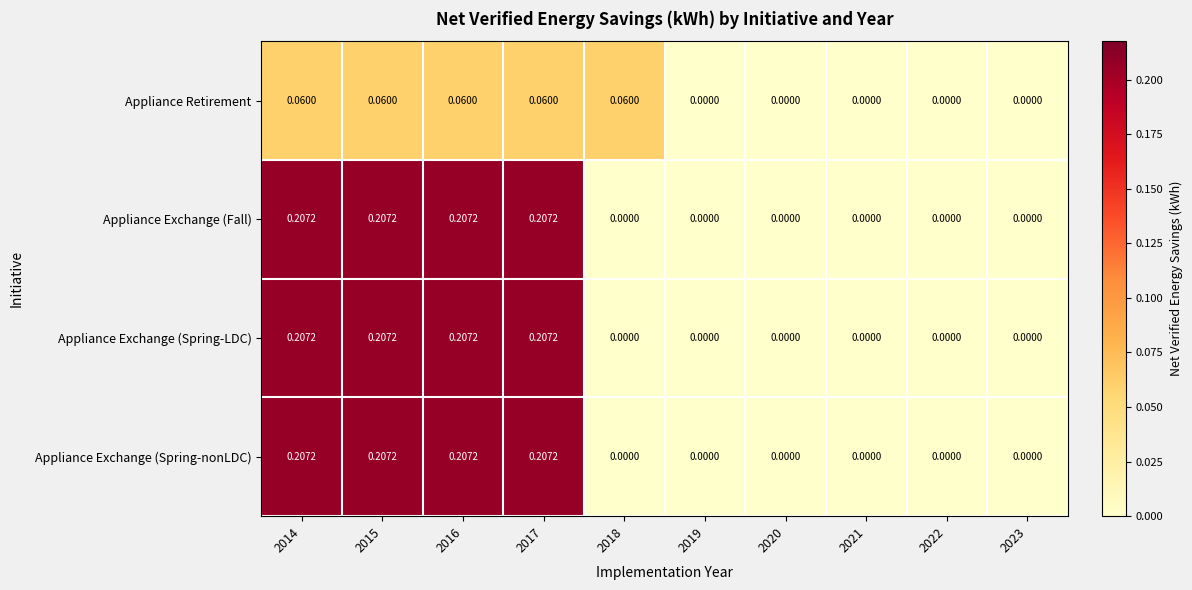

Is the value of Appliance Exchange (Spring-LDC) at 2014 greater than the value of Appliance Retirement at 2014?

Yes